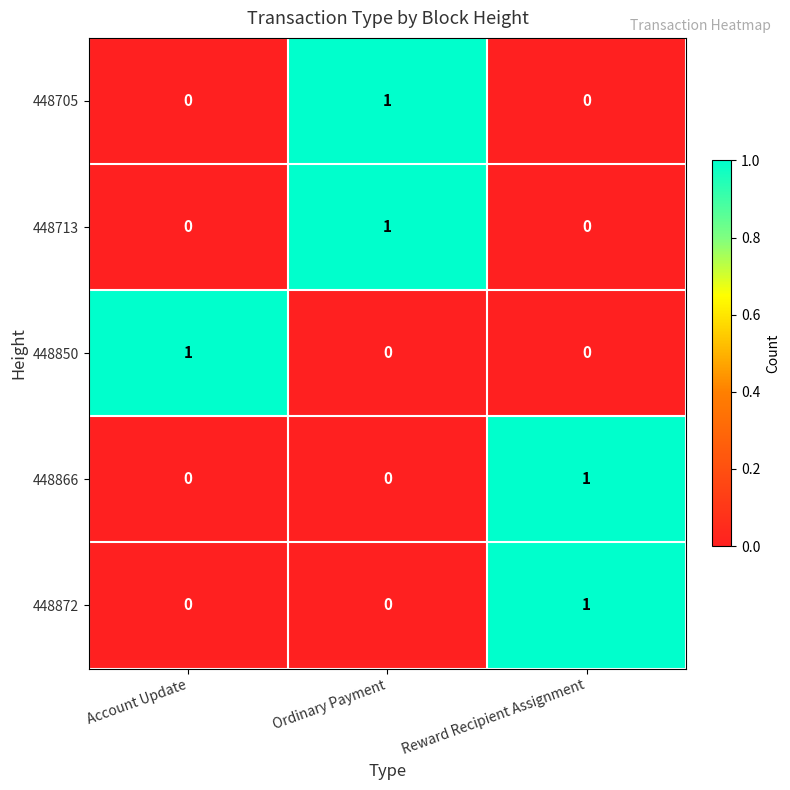

True or false: 448866 has a value of 0 at Ordinary Payment.

True